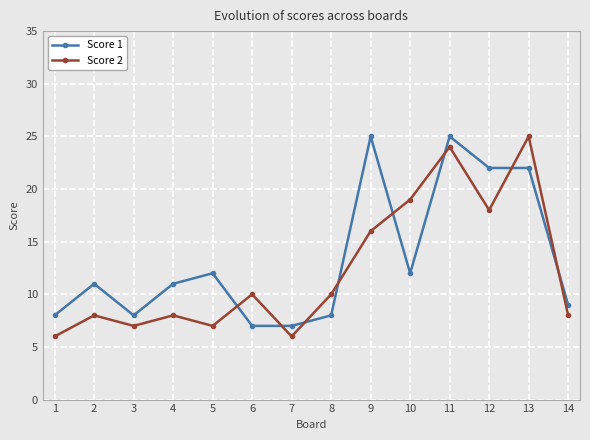

How many intersections are there between Score 1 and Score 2?

8